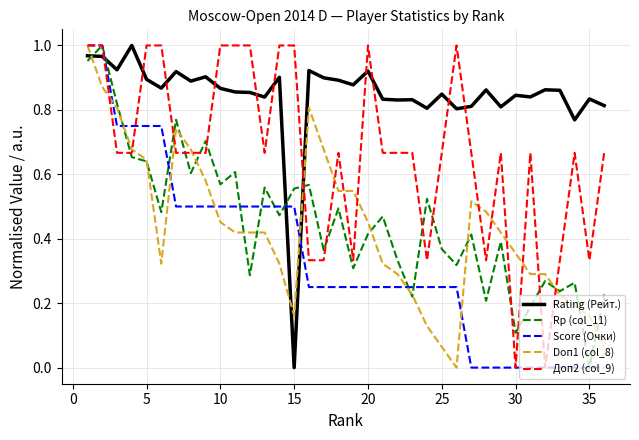

Which series has the largest total across all categories?

Rating (Рейт.)